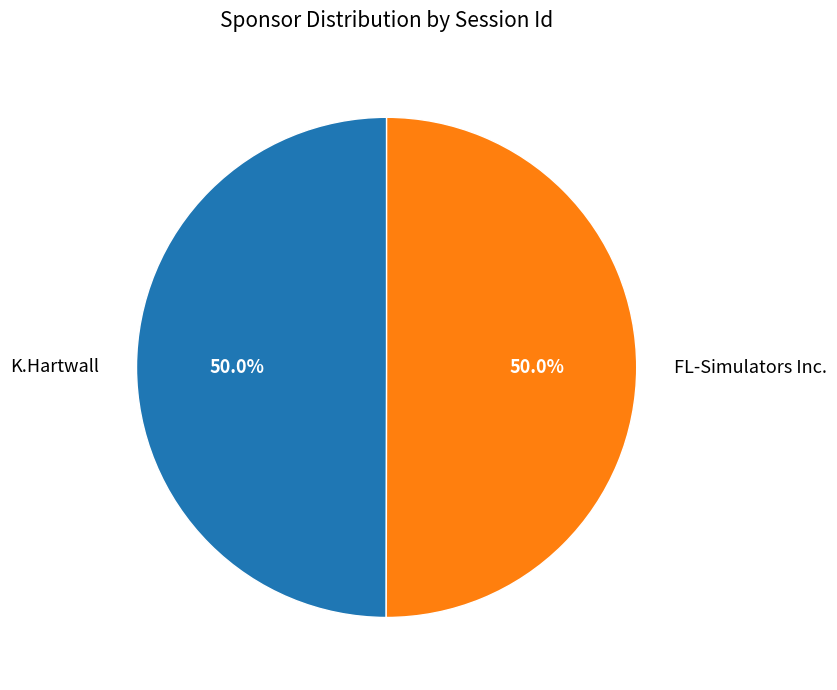

Combined, do K.Hartwall and FL-Simulators Inc. account for over 50%?

Yes